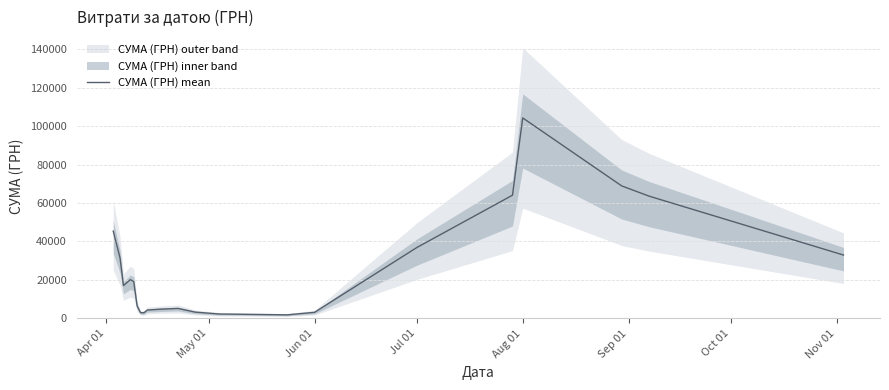

How many values are below 17040?

10